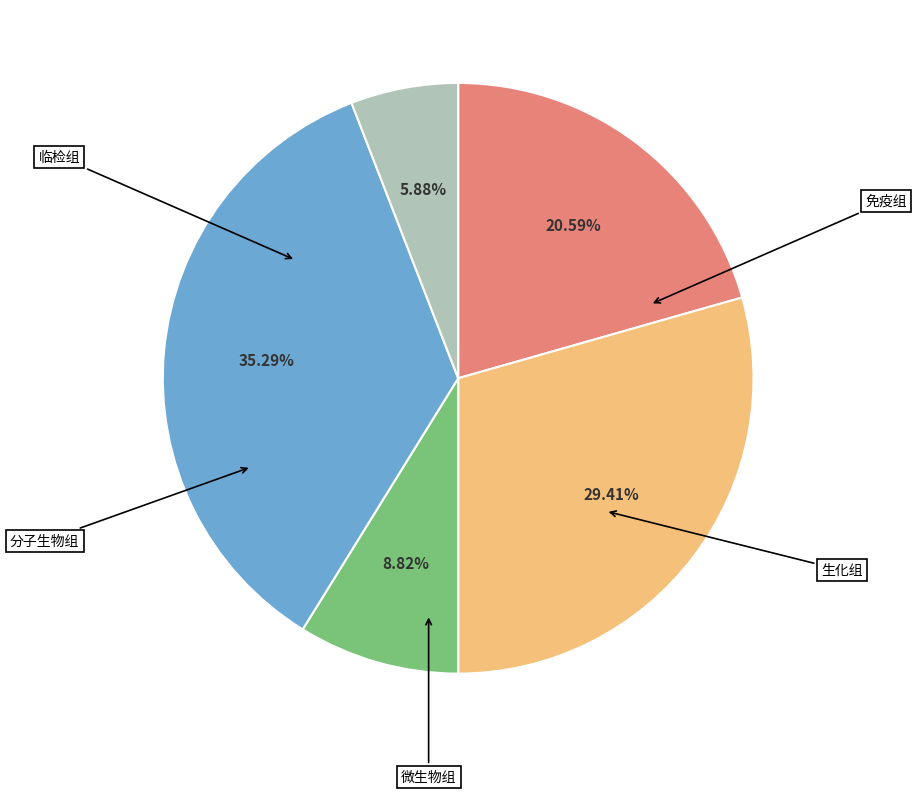

Is there a majority slice in this chart?

No